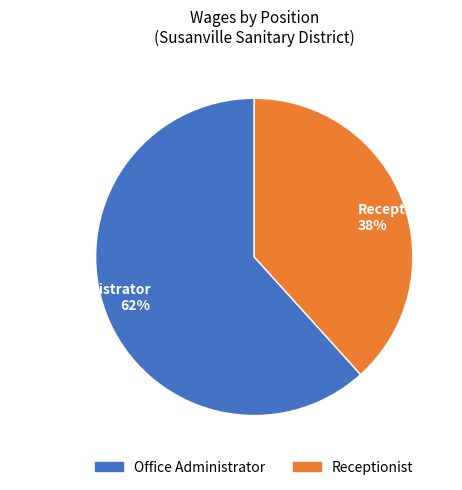

Between Office Administrator and Receptionist, which is larger?

Office Administrator